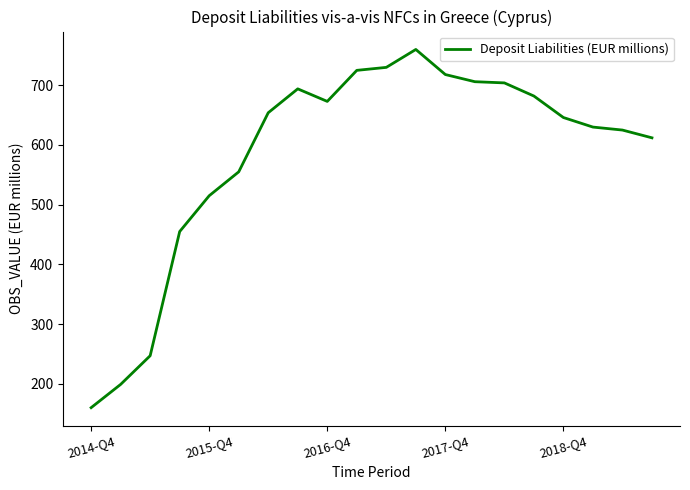

What is the greatest value displayed?

760